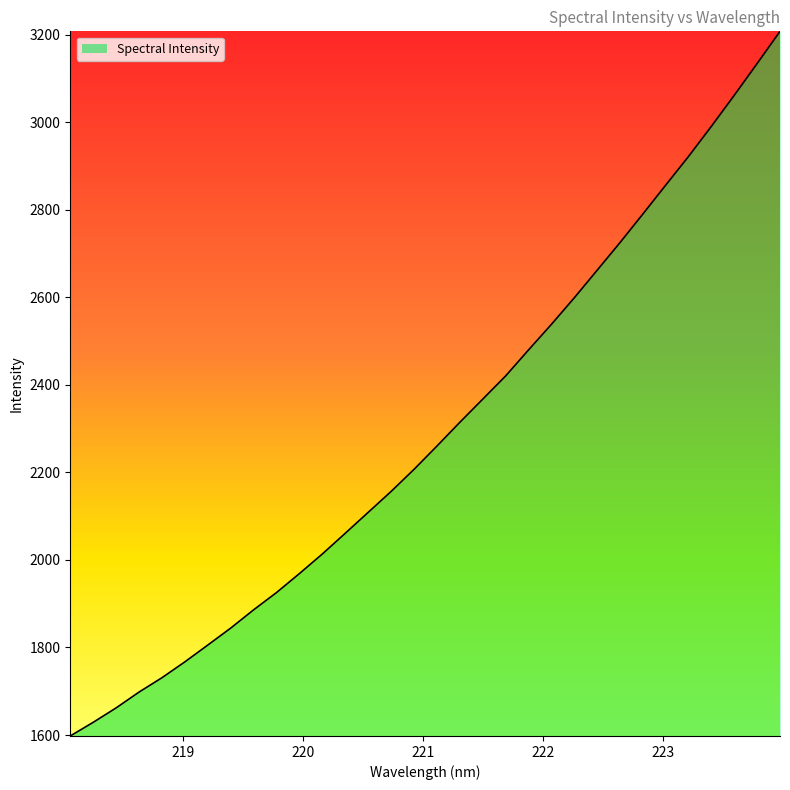

What is the greatest value displayed?

3207.7